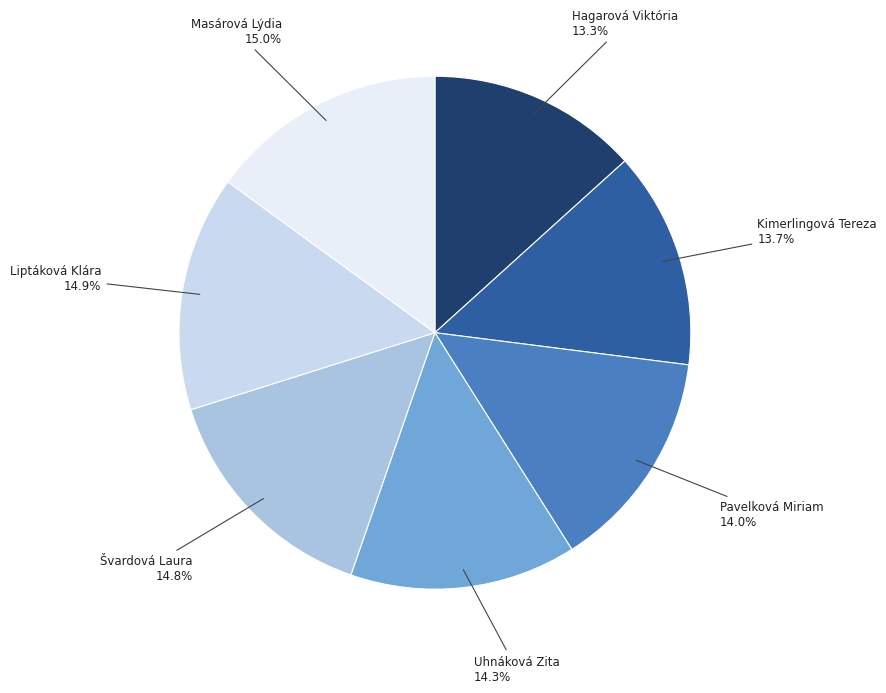

To the nearest percent, what is the difference between the largest and smallest slice percentages?

2%